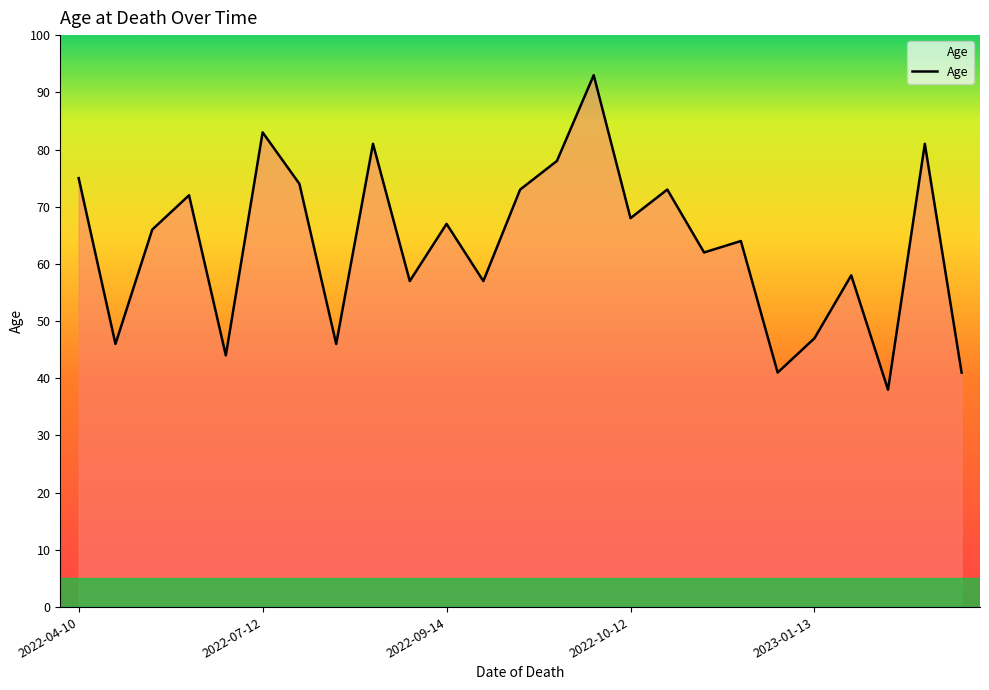

What is the minimum value shown in the chart?

38